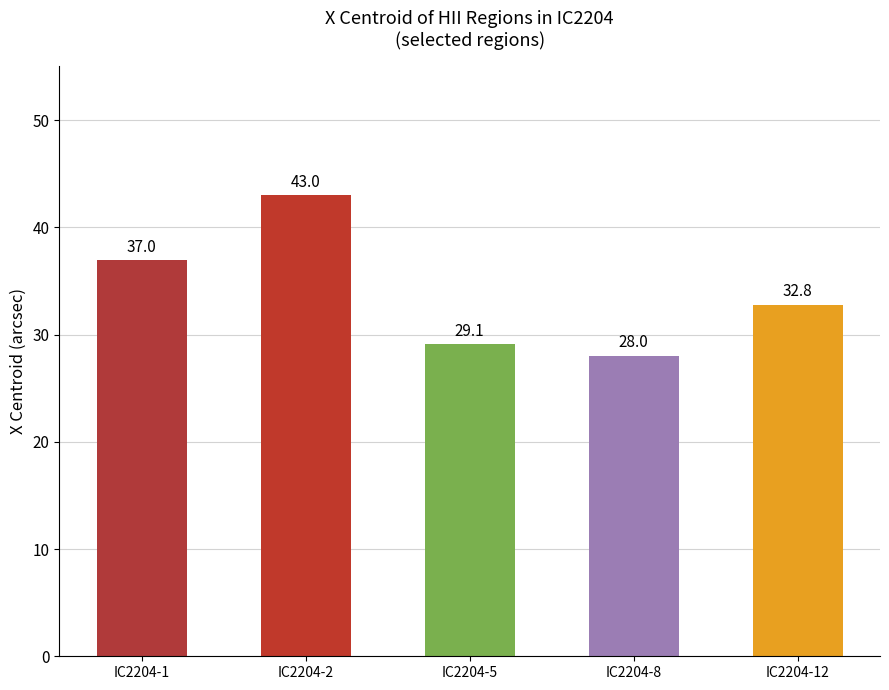

The chart shows a value of 10.6 at IC2204-12. True or false?

False